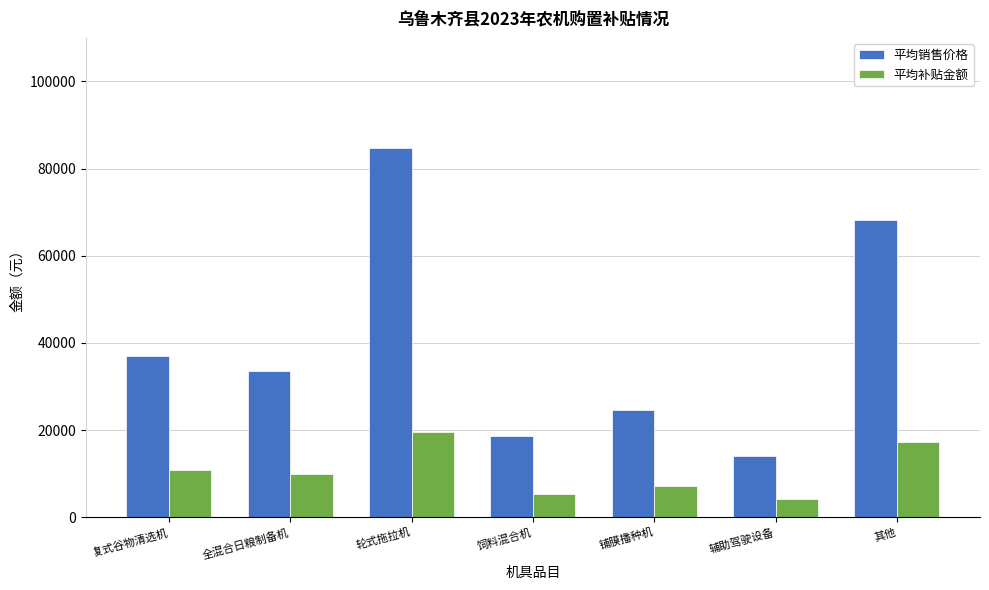

List the series in order of their overall mean, highest first.

平均销售价格, 平均补贴金额